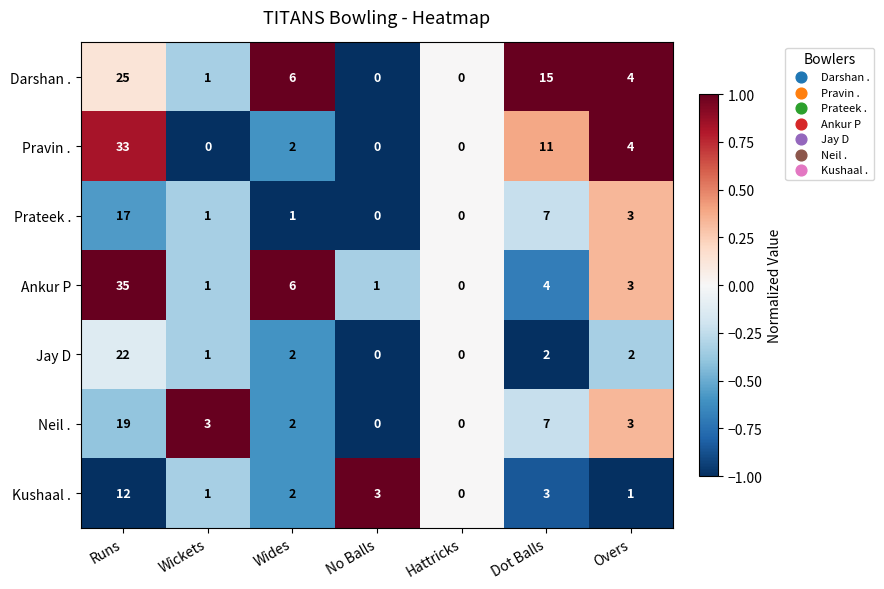

How many series are shown in this chart?

7